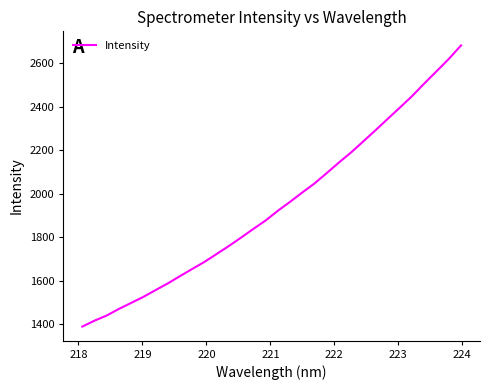

What is the difference between the maximum and second lowest values?

1266.3